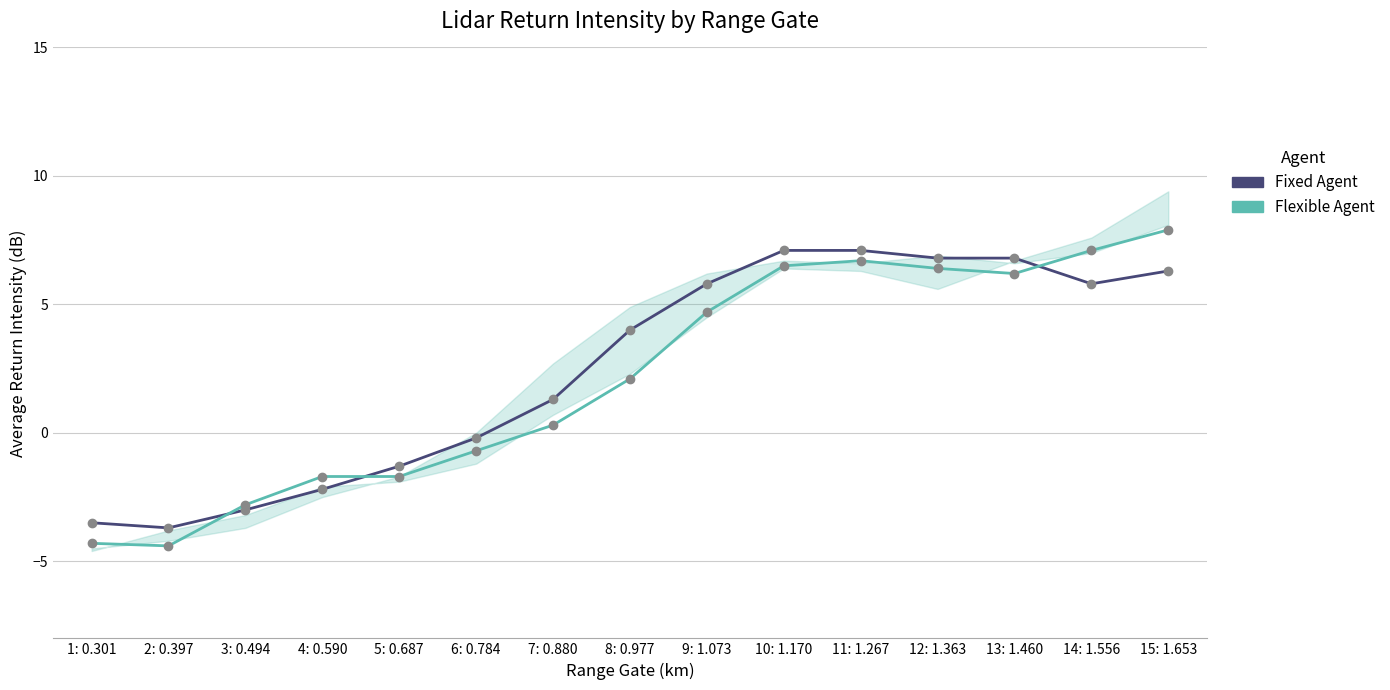

How many lines are shown in the chart?

2